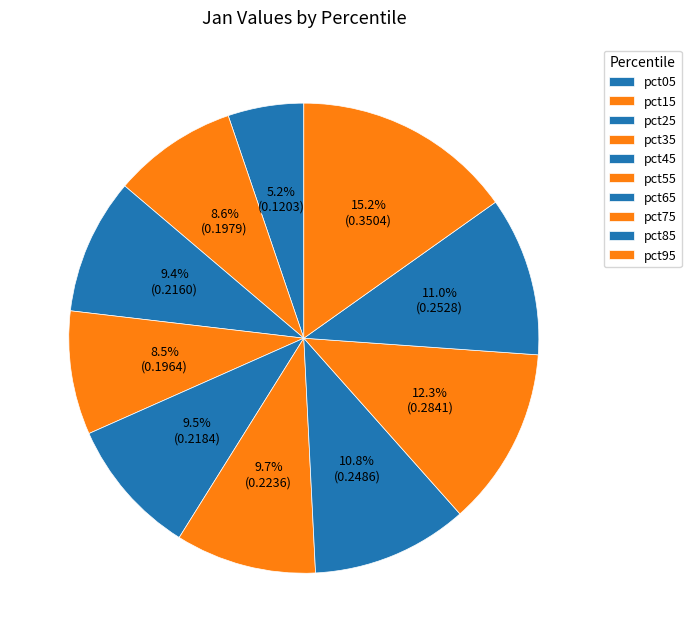

The pct05 slice represents 5% of the pie. True or false?

True